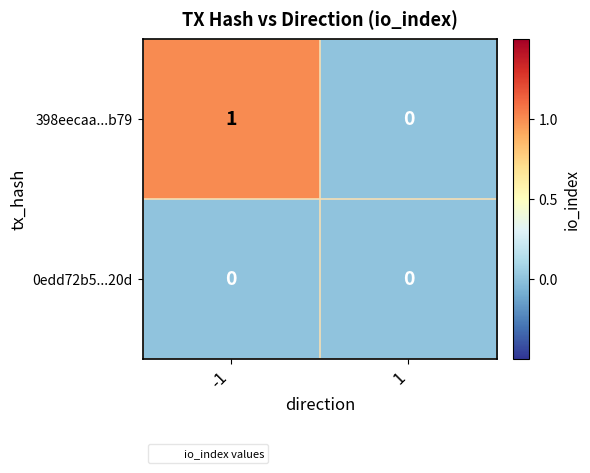

Which series changed the most between -1 and 1?

398eecaa...b79